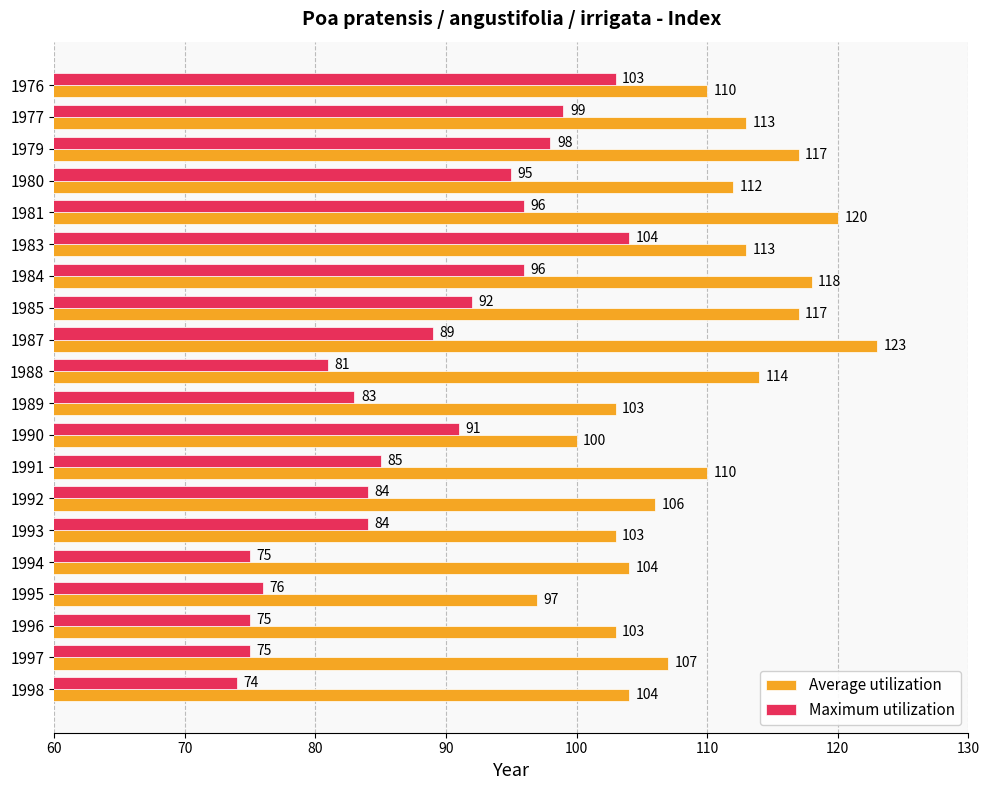

What is the average value of the Maximum utilization series?

88